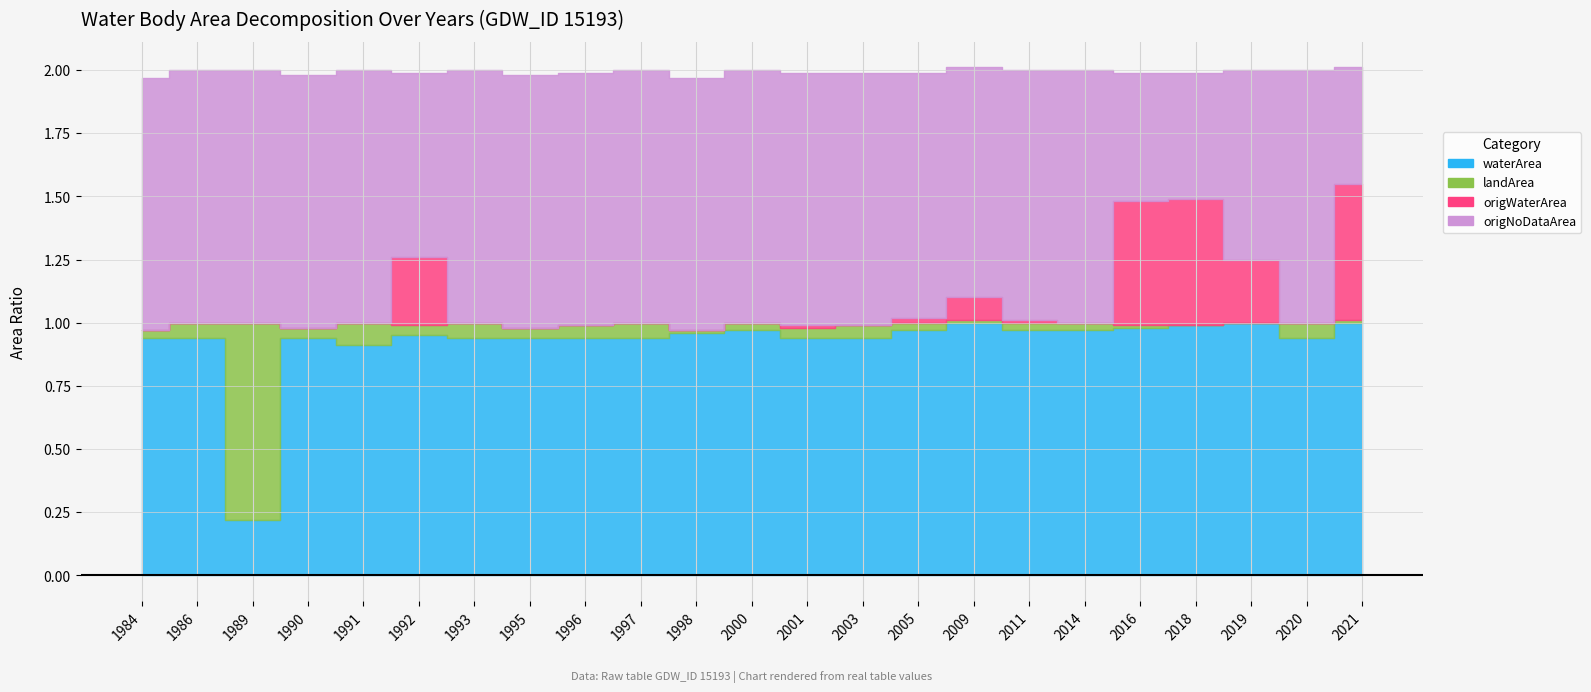

The waterArea series shows 0.3 at 1996. True or false?

False